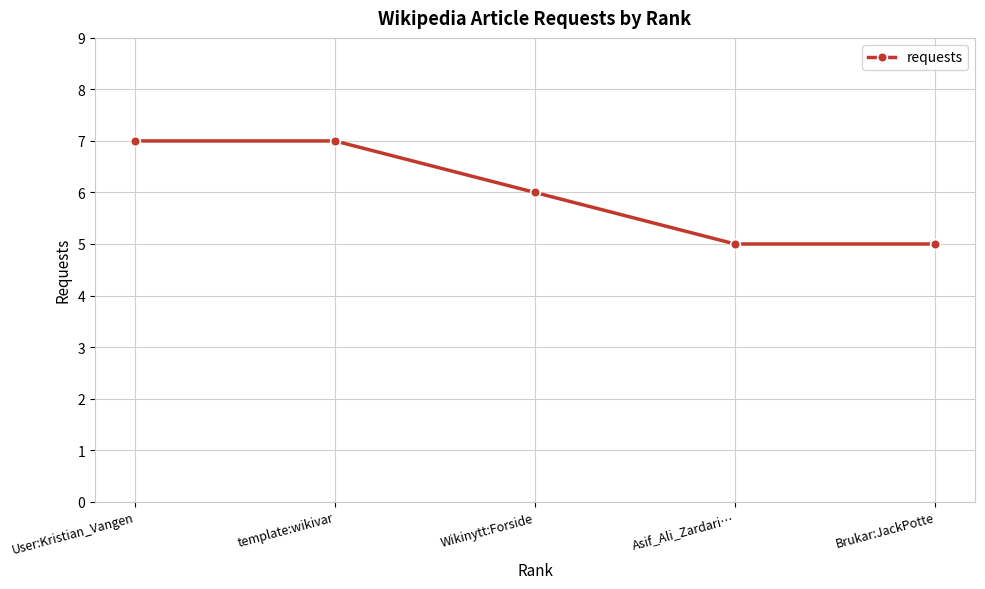

What is the change in value from template:wikivar to Asif_Ali_Zardari…?

-2